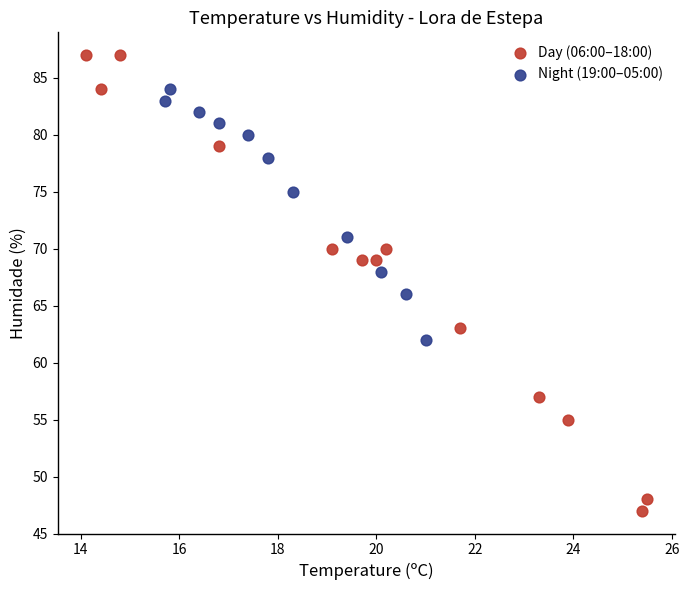

Which series contains the lowest Y value?

Day (06:00–18:00)